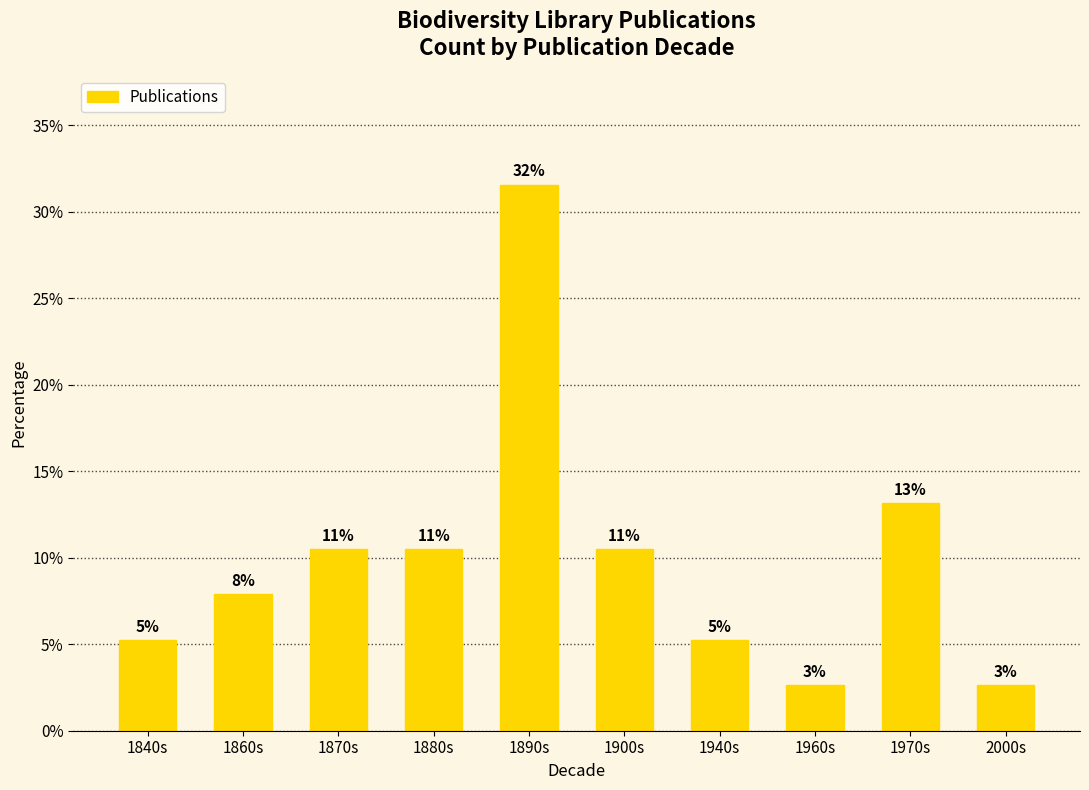

Reading left to right, what are all the values shown in this chart?

1840s=5.3	1860s=7.9	1870s=10.5	1880s=10.5	1890s=31.6	1900s=10.5	1940s=5.3	1960s=2.6	1970s=13.2	2000s=2.6